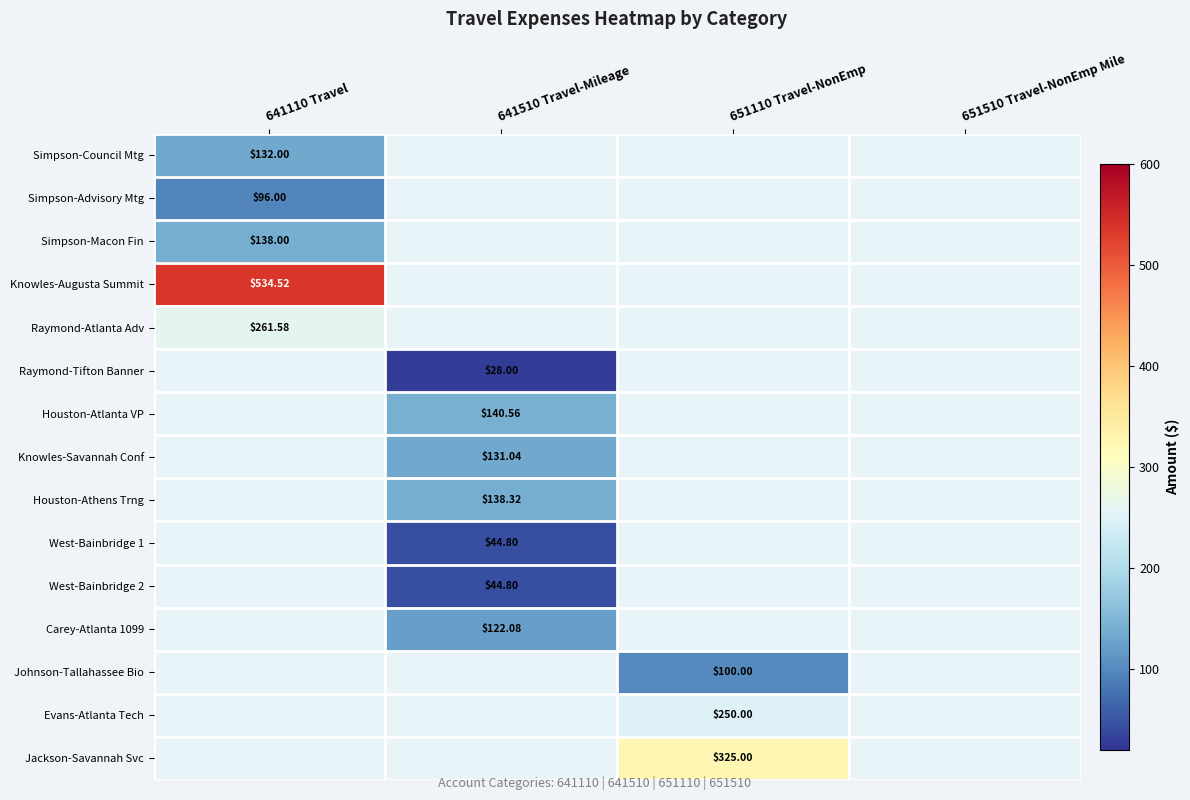

Rank the categories by Simpson-Macon Fin value from highest to lowest.

641110 Travel, 641510 Travel-Mileage, 651110 Travel-NonEmp, 651510 Travel-NonEmp Mile